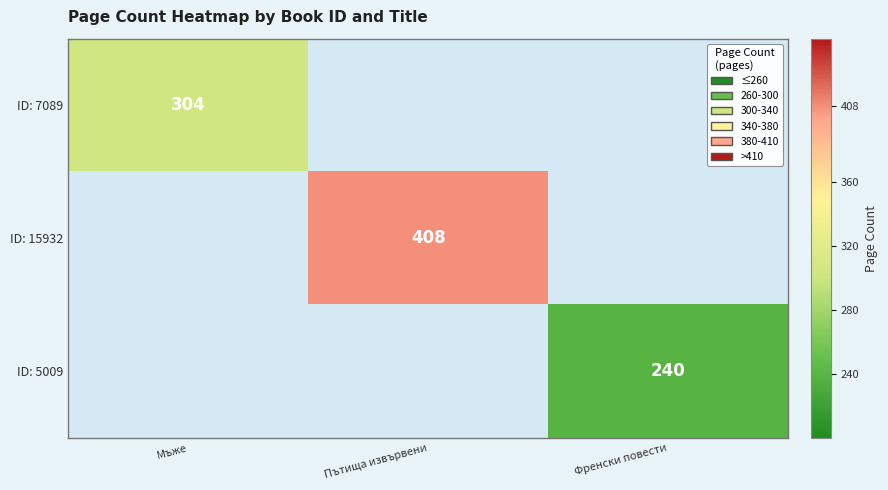

True or false: ID: 5009 has a value of 135 at Френски повести.

False